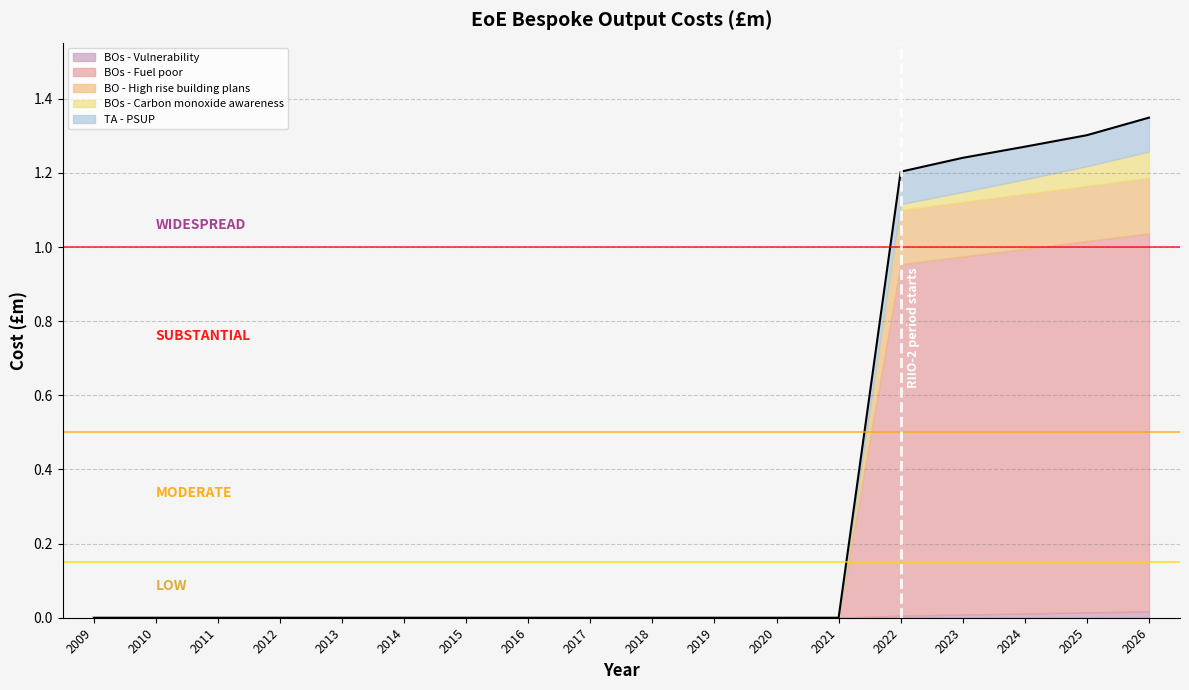

What is the difference between the second highest and minimum values in the BOs - Carbon monoxide awareness series?

0.1